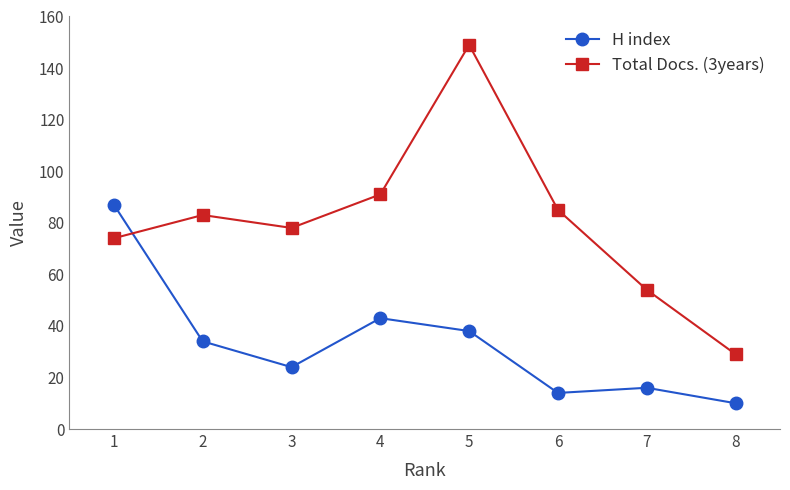

Read the Total Docs. (3years) value at 8.

29